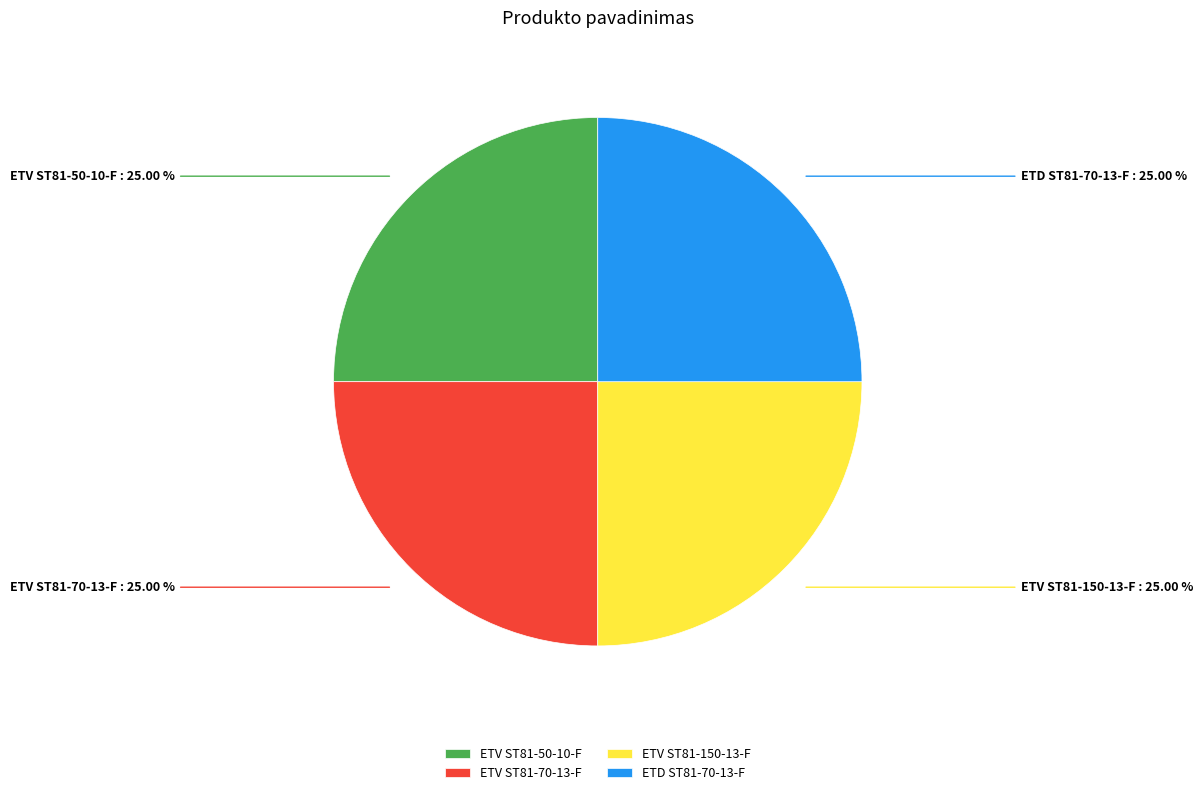

To the nearest percent, what is the combined percentage of ETV ST81-50-10-F and ETV ST81-70-13-F?

50%